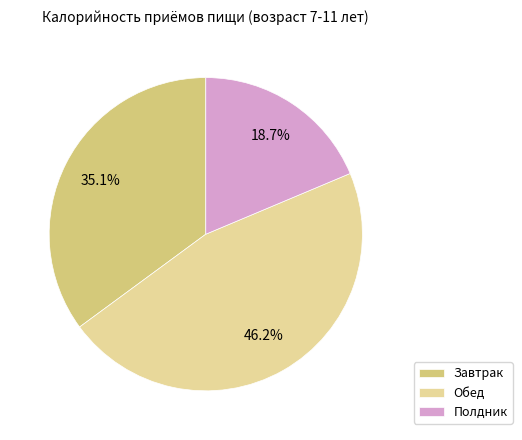

What is the largest slice in the pie chart?

Обед